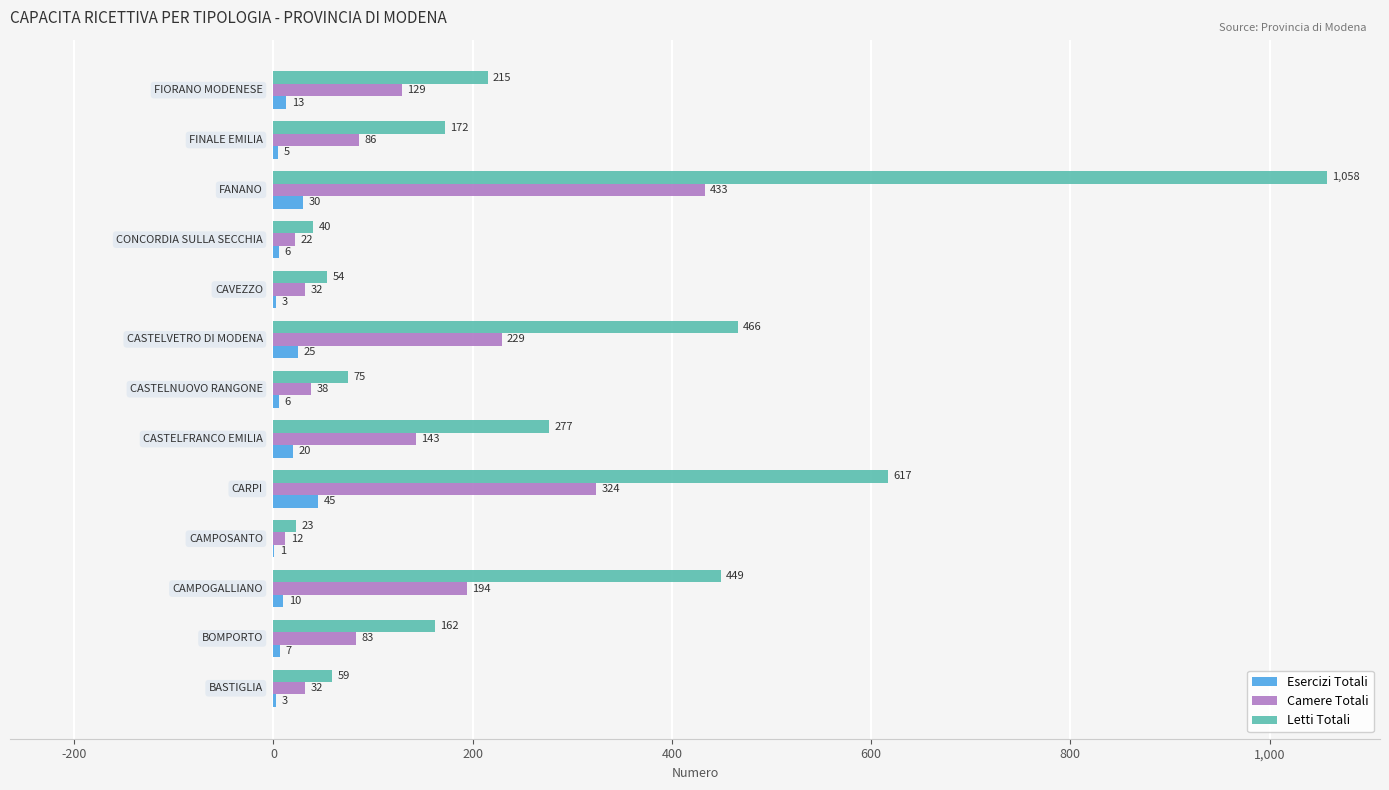

What is the greatest value displayed?

1058